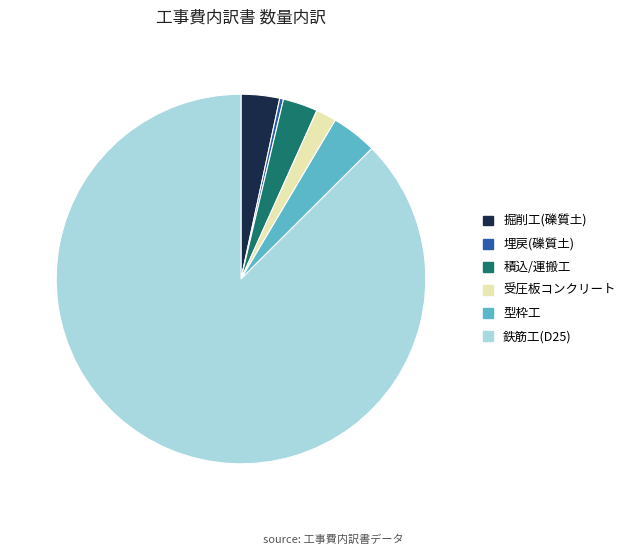

Which slice is the smallest?

埋戻(礫質土)